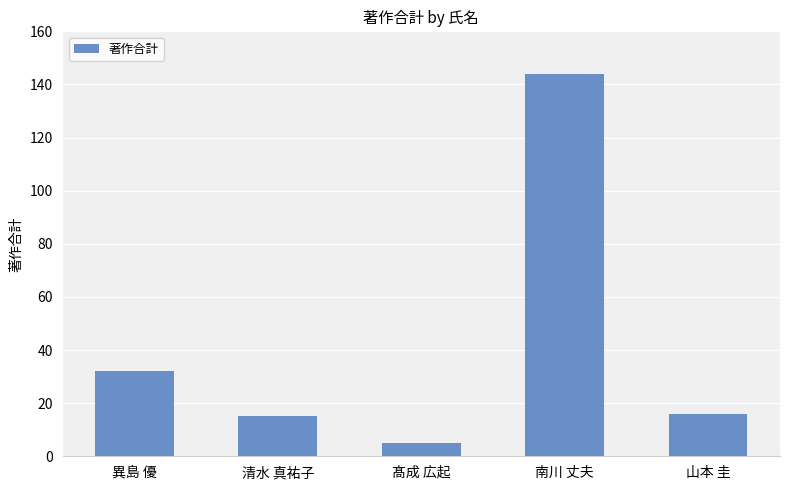

What is the difference between the maximum and second lowest values?

129